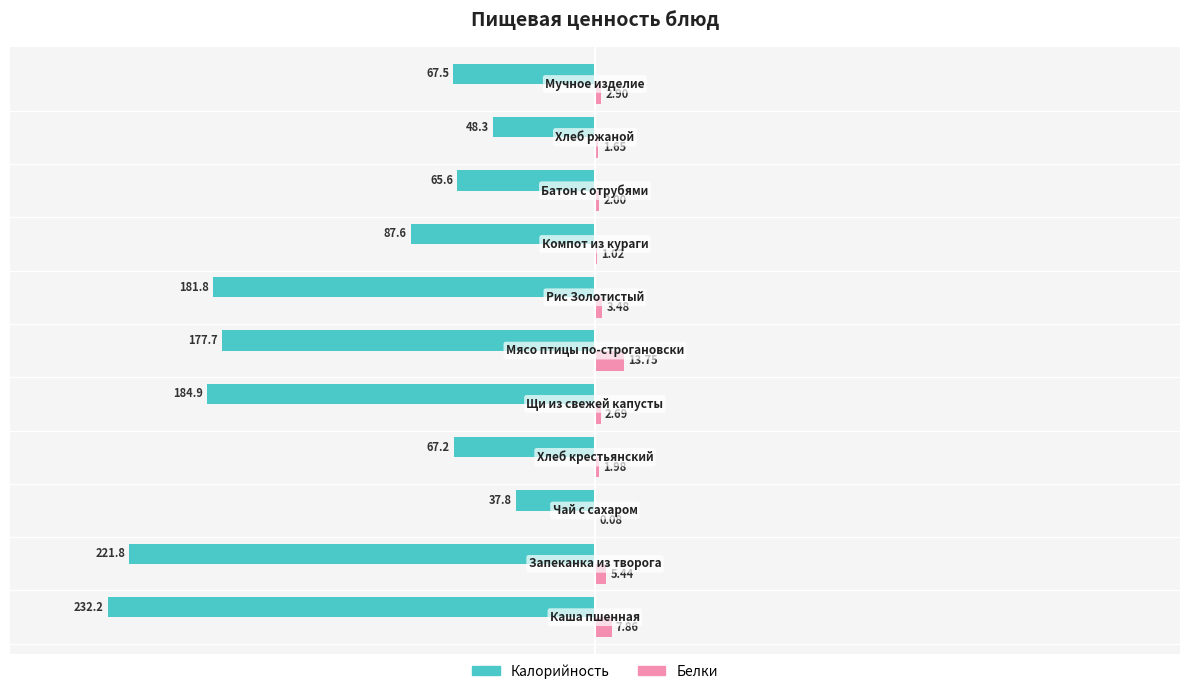

What are all the series names shown in the legend?

Калорийность, Белки